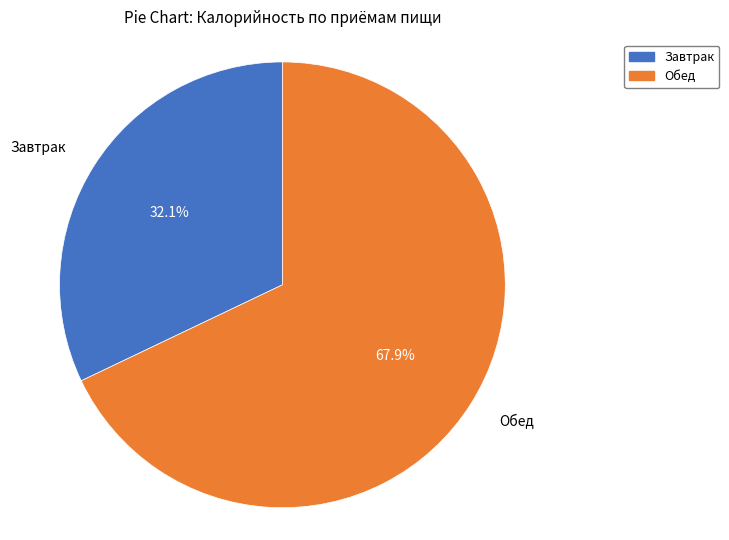

True or false: Обед accounts for 58% of the total.

False